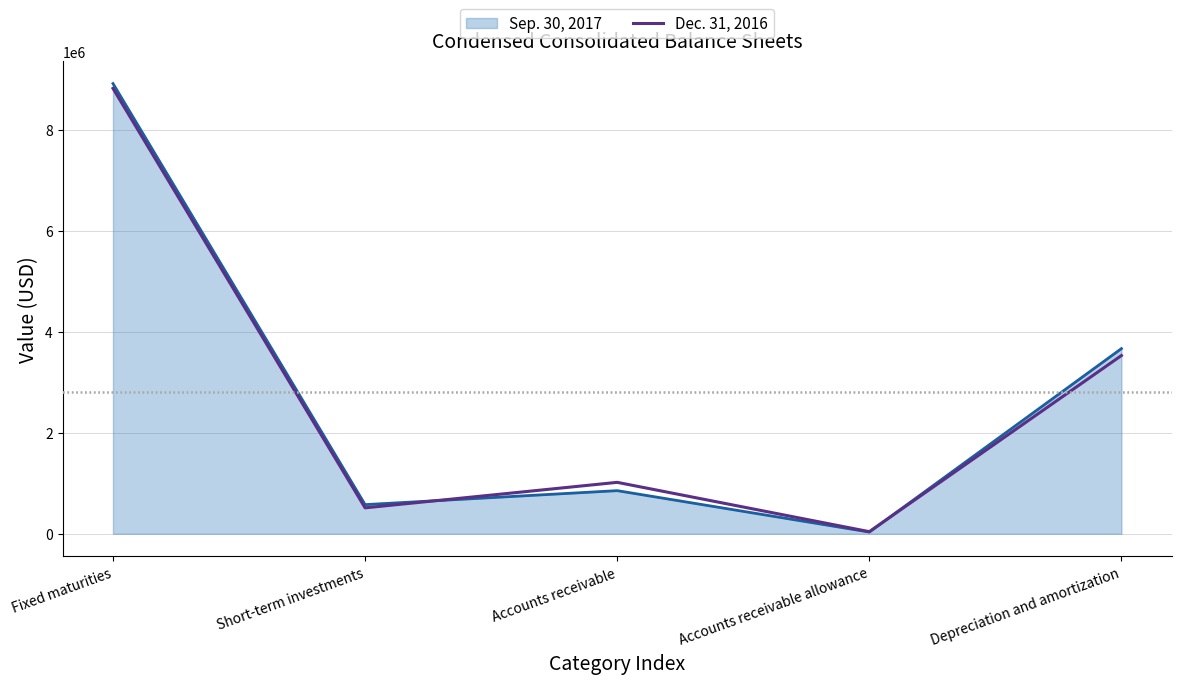

List the labels in order of Sep. 30, 2017 value, largest first.

Fixed maturities, Depreciation and amortization, Accounts receivable, Short-term investments, Accounts receivable allowance